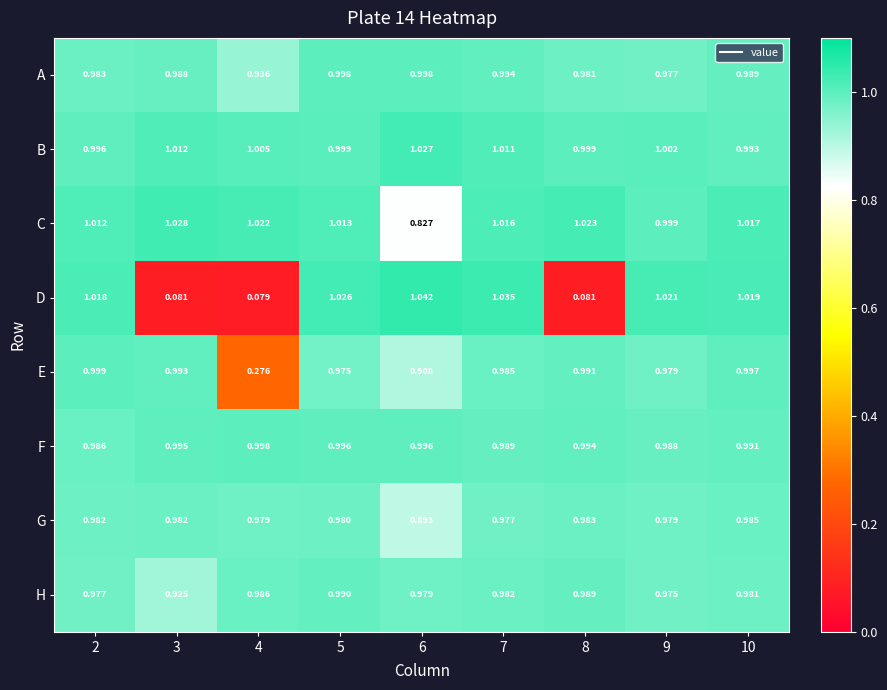

At 7, list the series in order from smallest to largest.

G, H, E, F, A, B, C, D